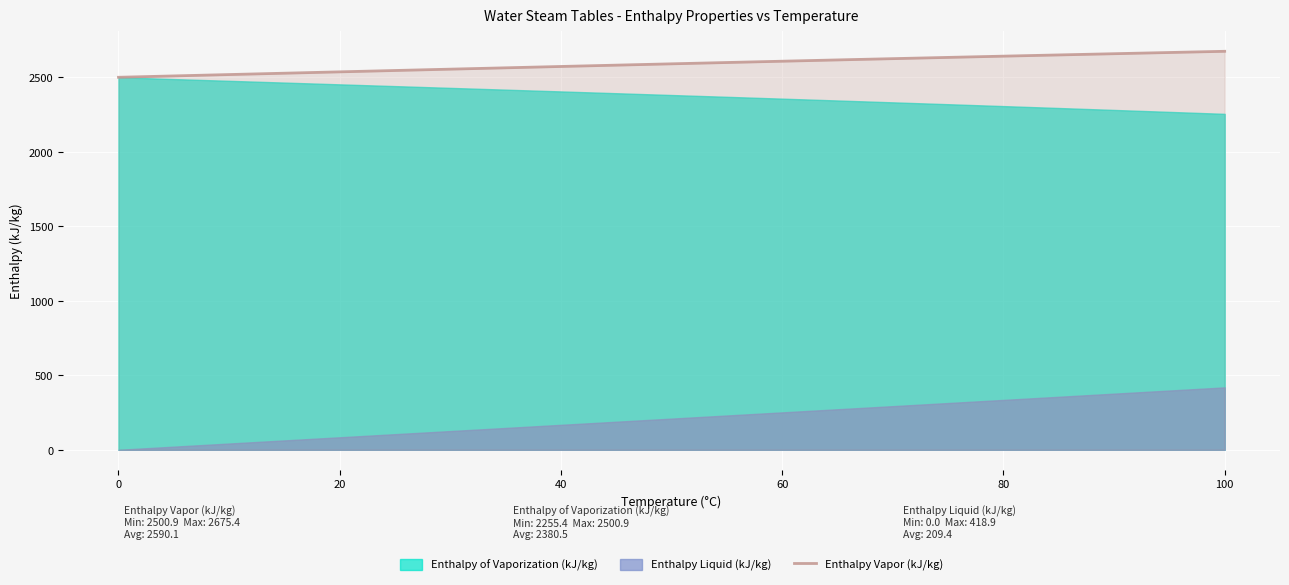

What is the value of the 15th point from the left?

2626.0